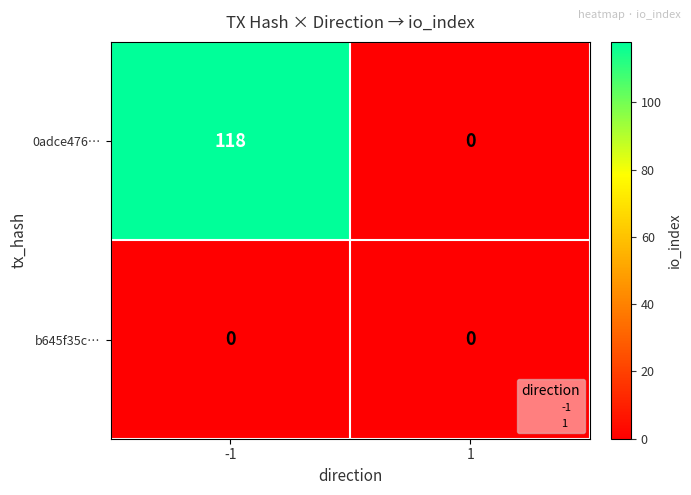

Which series changed the most between -1 and 1?

0adce476…